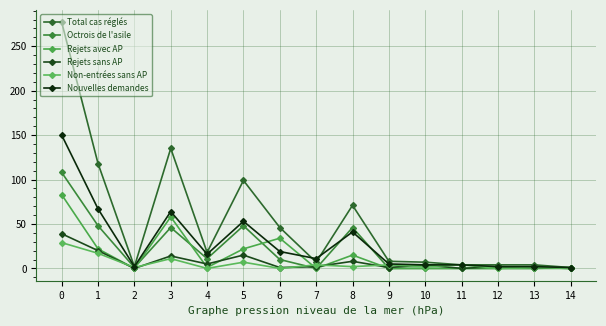

The Rejets sans AP series shows 1 at 9. True or false?

True